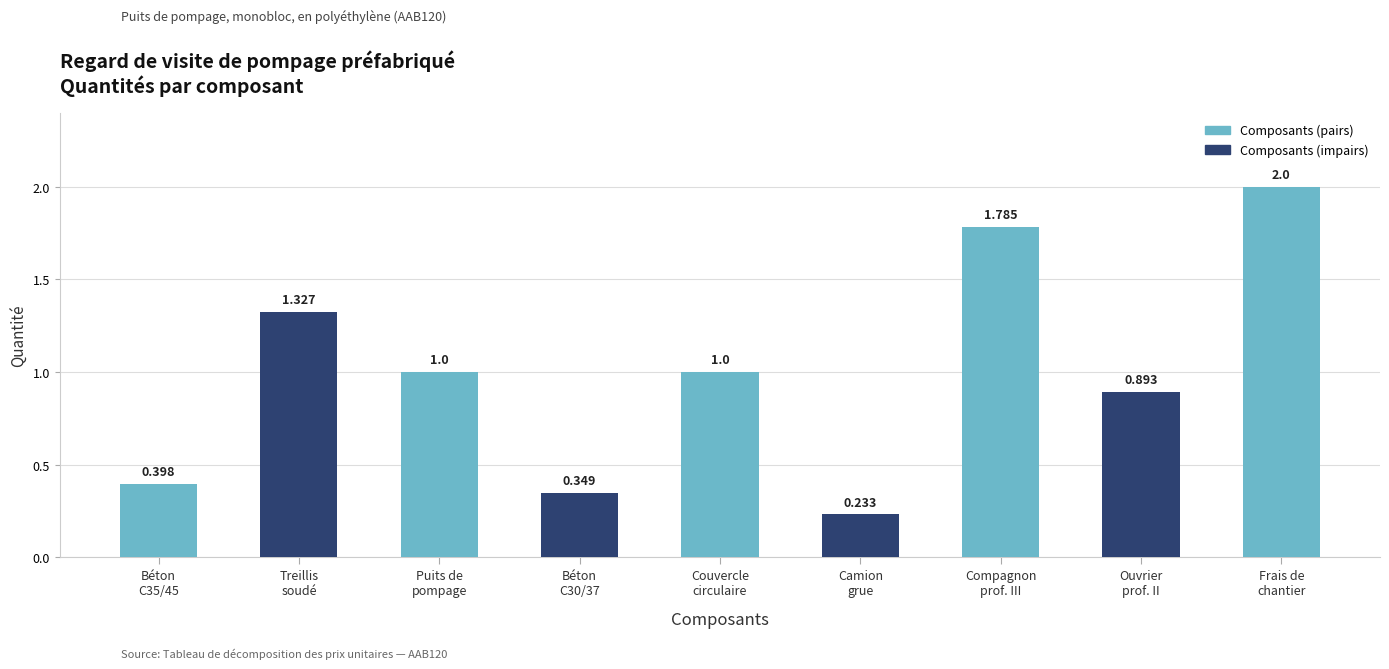

Which category has the lowest value across all series?

Camion
grue